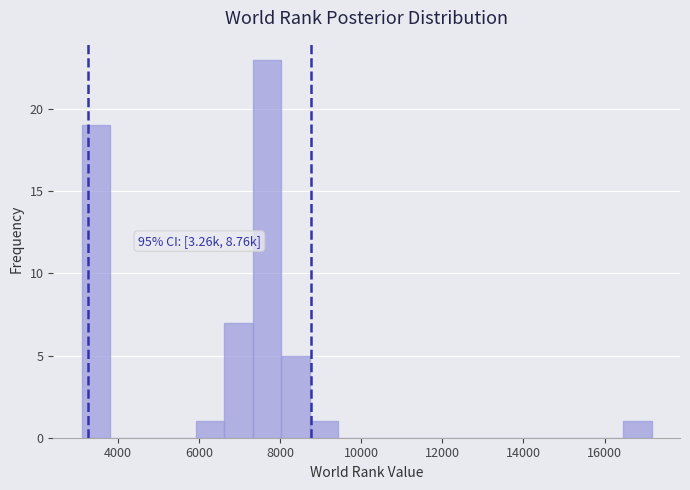

Read against the x-axis, roughly where is the centre of the tallest bar?

7600